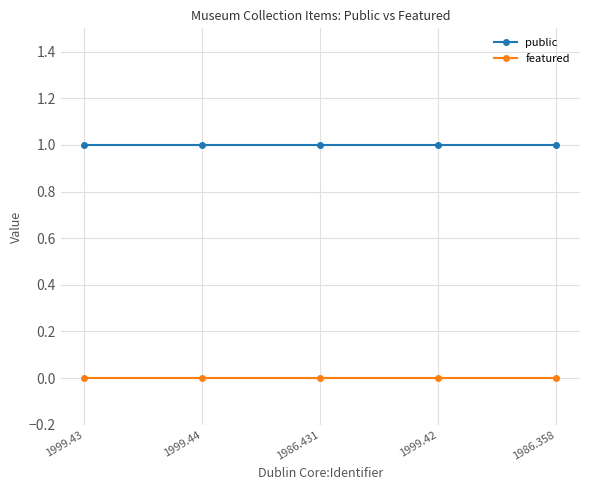

What is the maximum value shown in the chart?

1